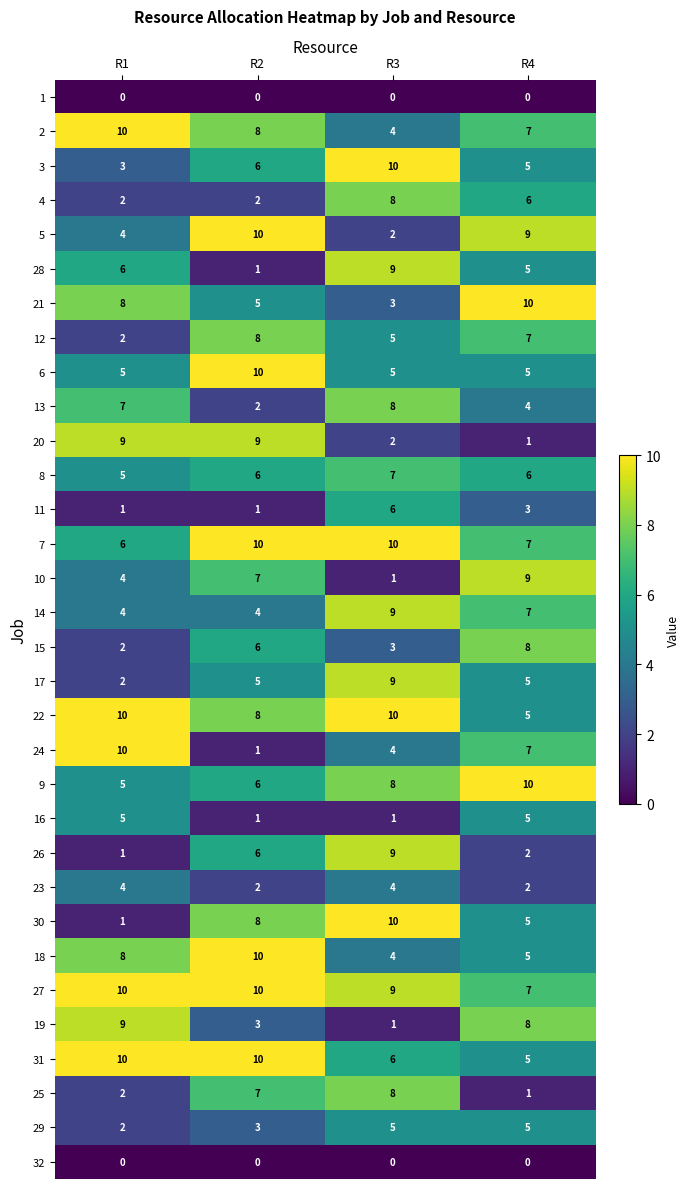

What is the approximate value of 17 at R4?

5